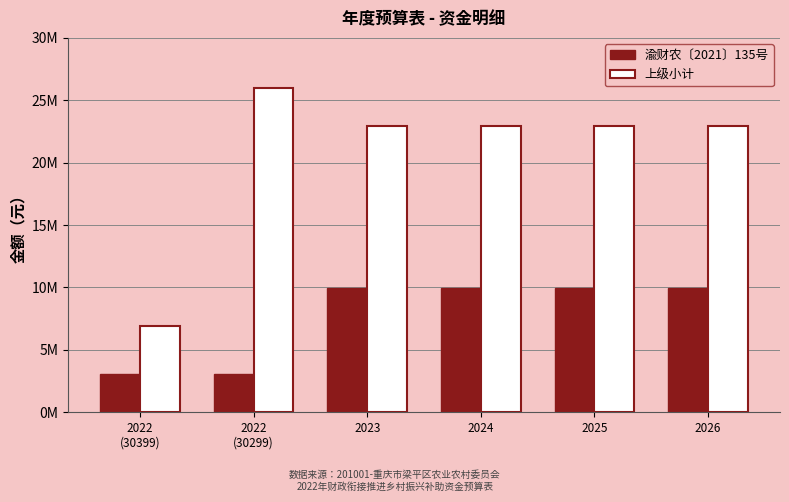

At how many categories does at least one series exceed 7483338?

5